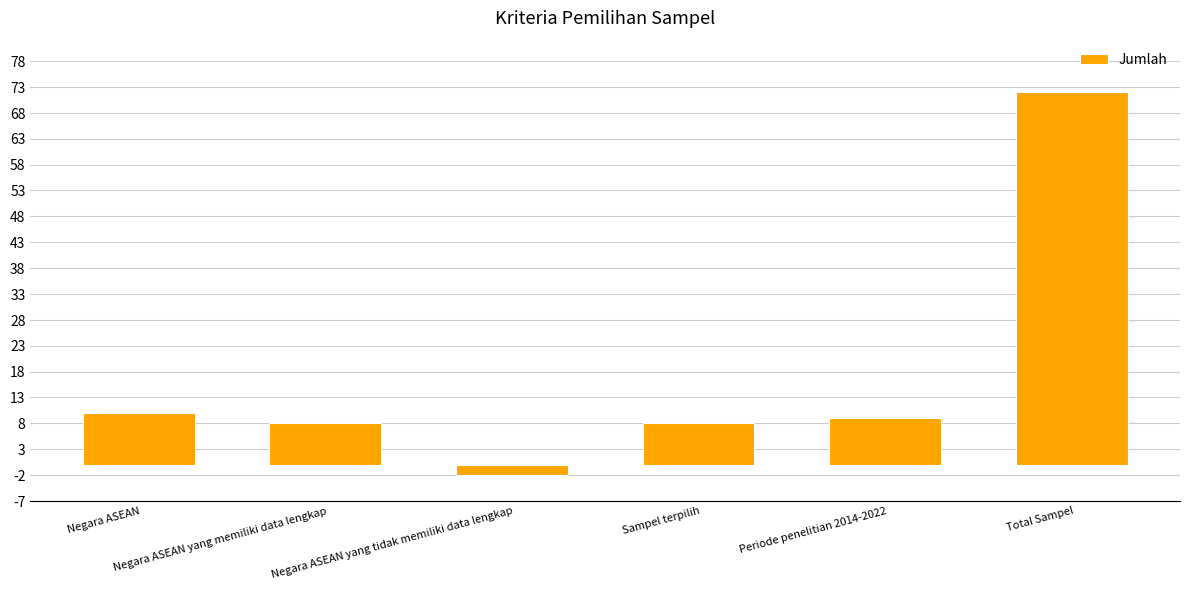

What is the label of the 5th bar from the left?

Periode penelitian 2014-2022